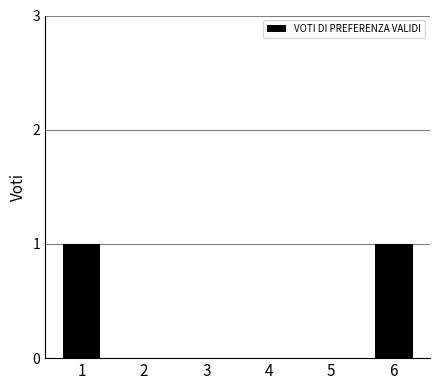

What is the change in value from 5 to 6?

+1